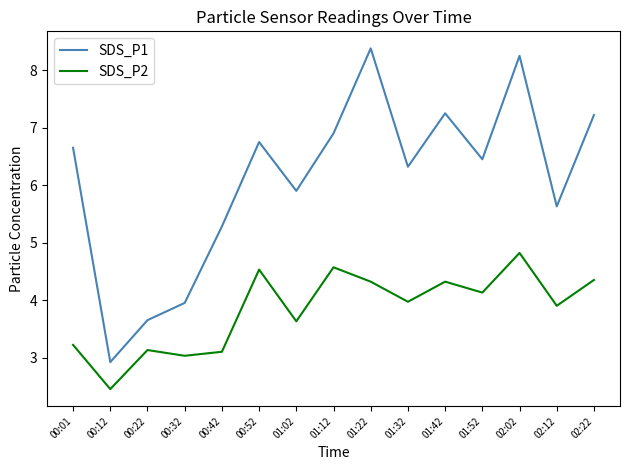

Which category has the lowest value in the SDS_P2 series?

00:12